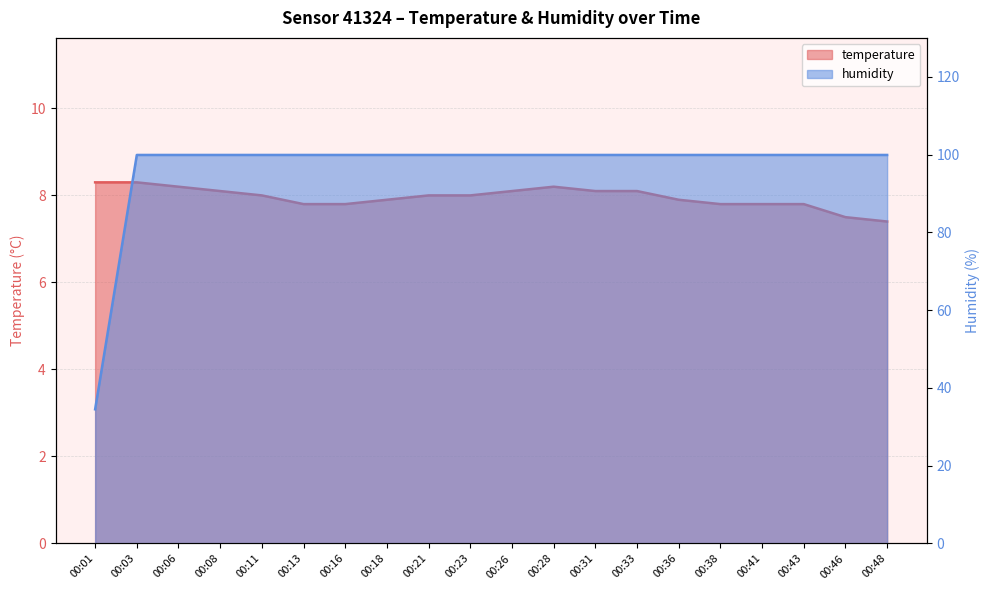

At 00:23, list the series in order from smallest to largest.

temperature, humidity